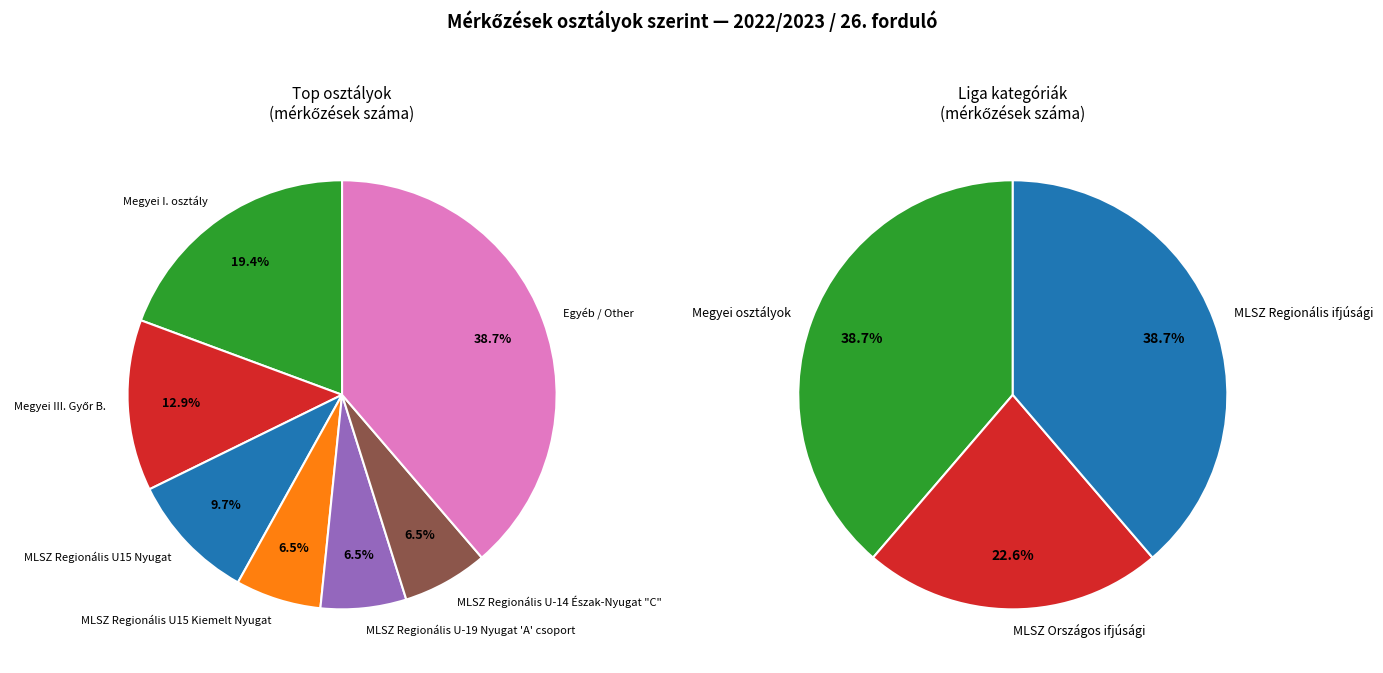

Does MLSZ Regionális U15 Kiemelt Nyugat account for over 50% of the chart?

No